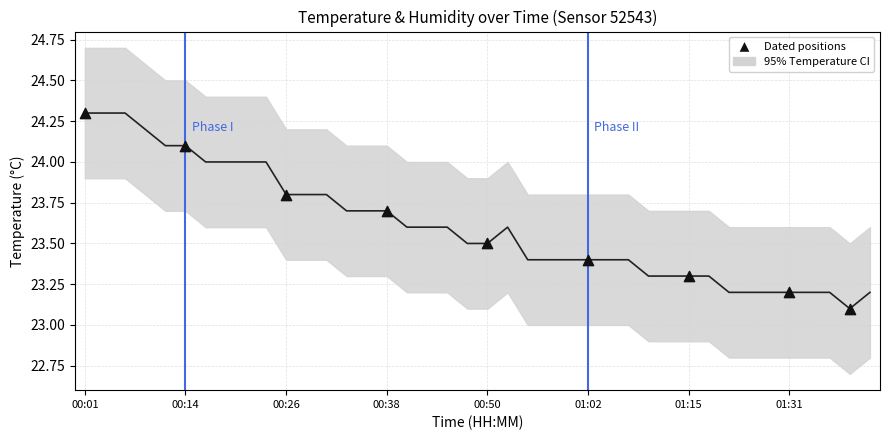

Approximately how many times larger is the value at 00:48 compared to 00:43?

1.0